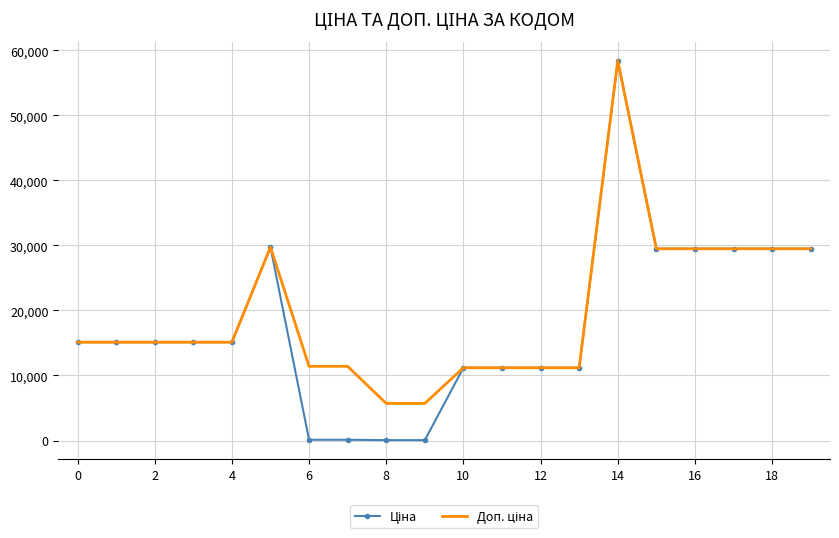

What is the total value across all series at 2?

30240.0